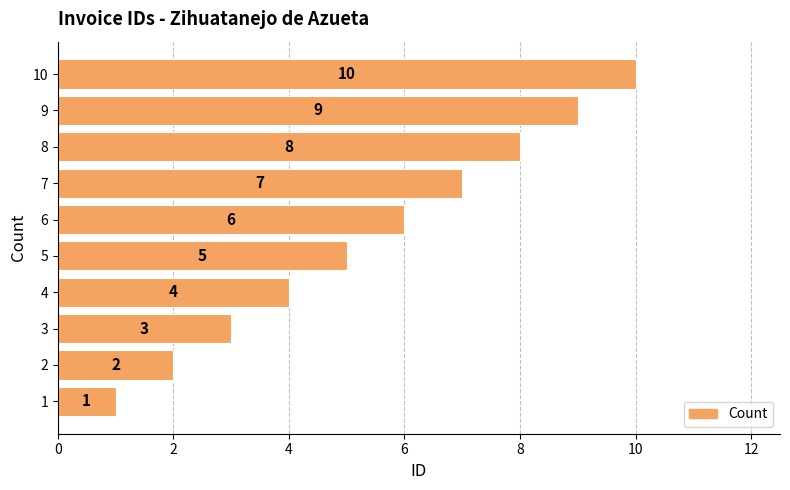

List the labels in order of value, smallest first.

1, 2, 3, 4, 5, 6, 7, 8, 9, 10